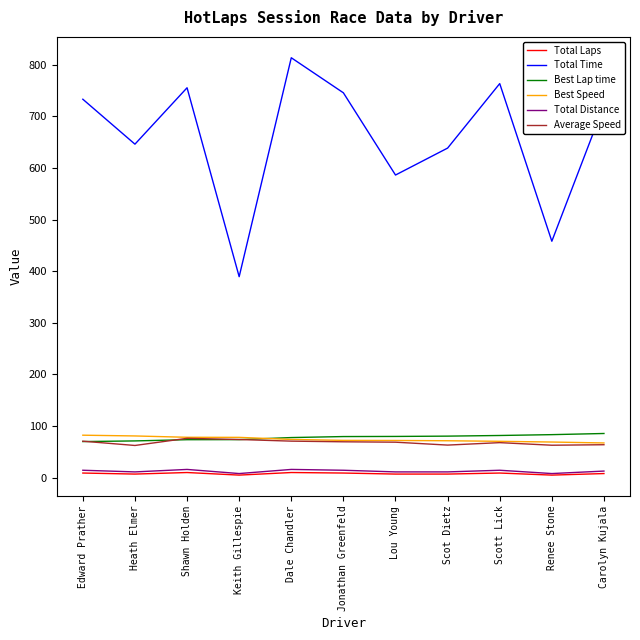

The Total Time series shows 974.7 at Lou Young. True or false?

False